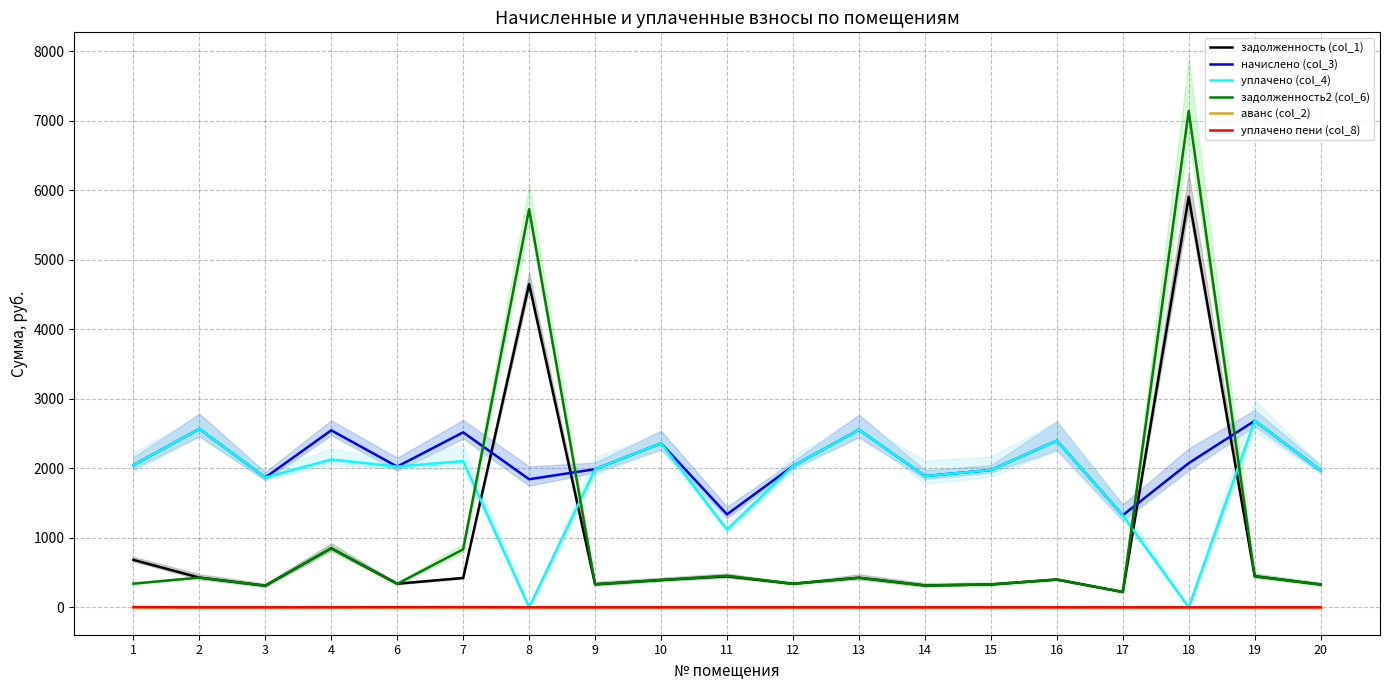

Which series has the largest range (max minus min)?

задолженность2 (col_6)